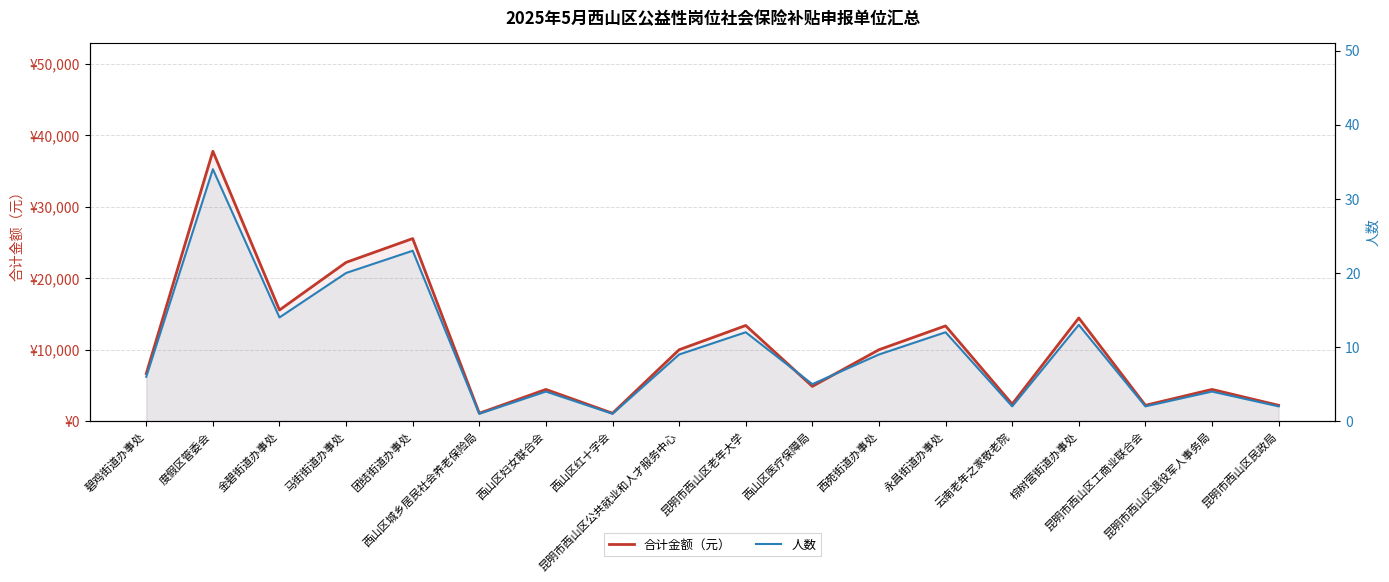

The 合计金额（元） series shows 5376.5 at 西苑街道办事处. True or false?

False